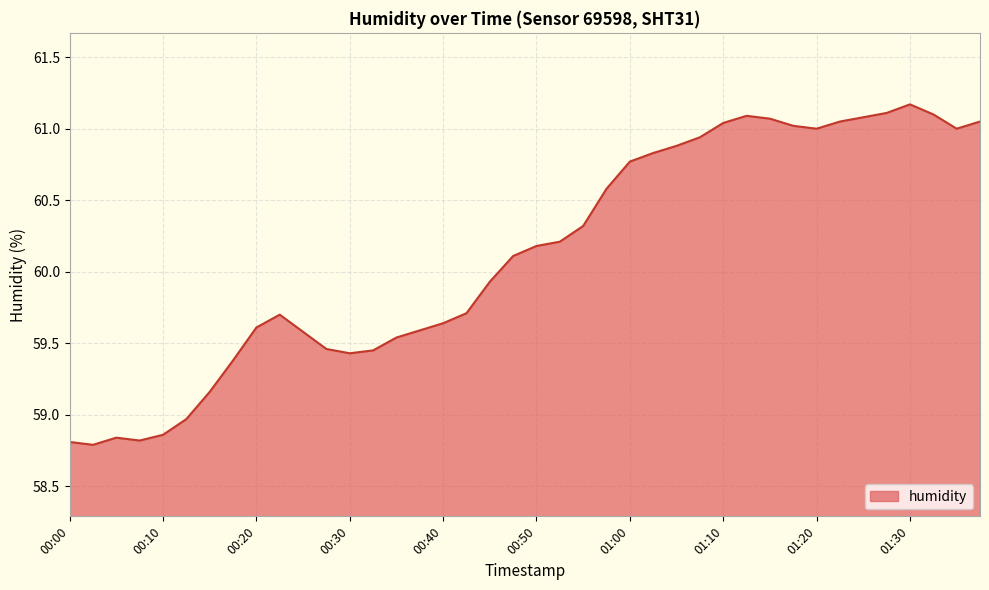

What is the difference between the maximum and minimum values?

2.4